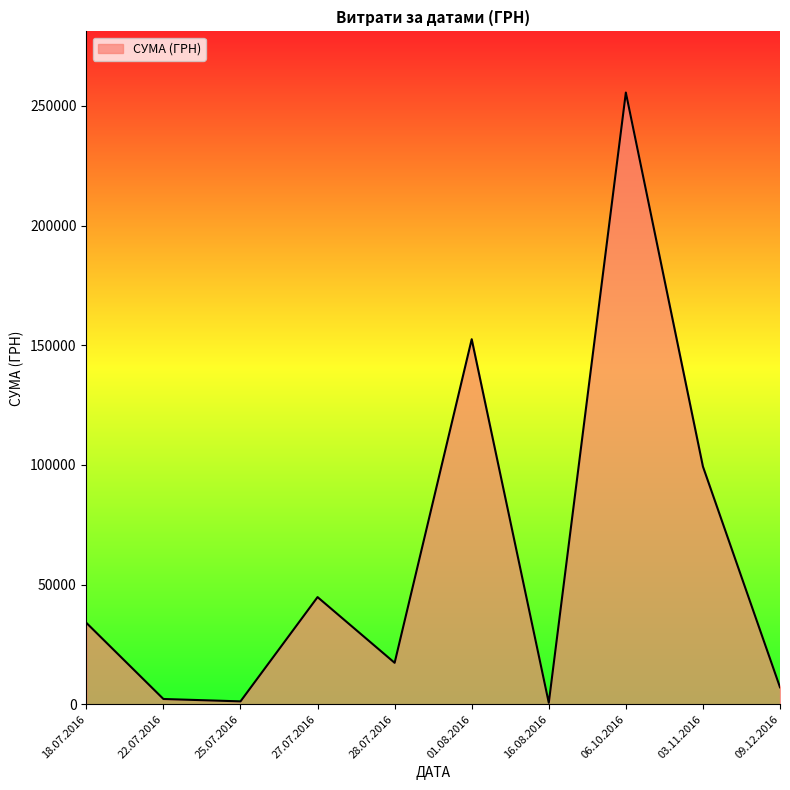

Which has a higher value, 09.12.2016 or 18.07.2016?

18.07.2016